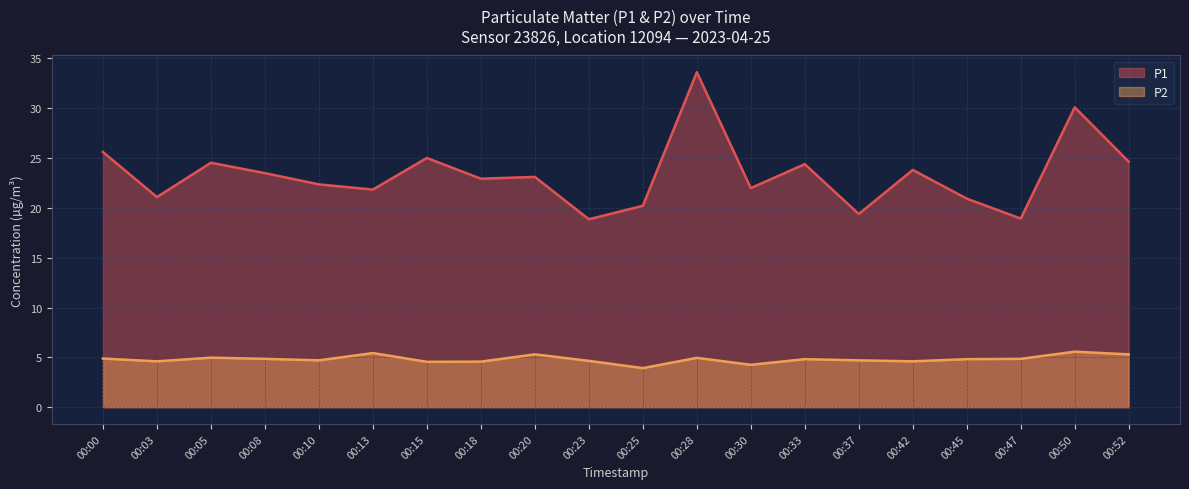

Rank the series by their maximum value, from lowest to highest.

P2, P1